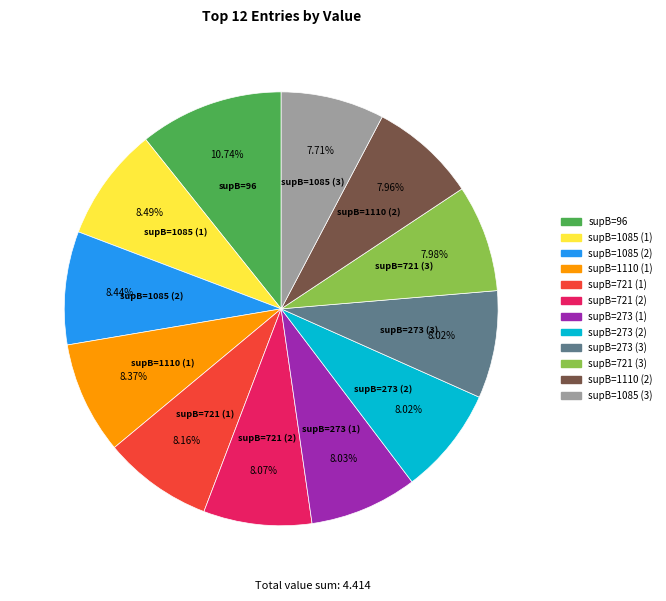

Which has a higher value, supB=1085 (3) or supB=96?

supB=96